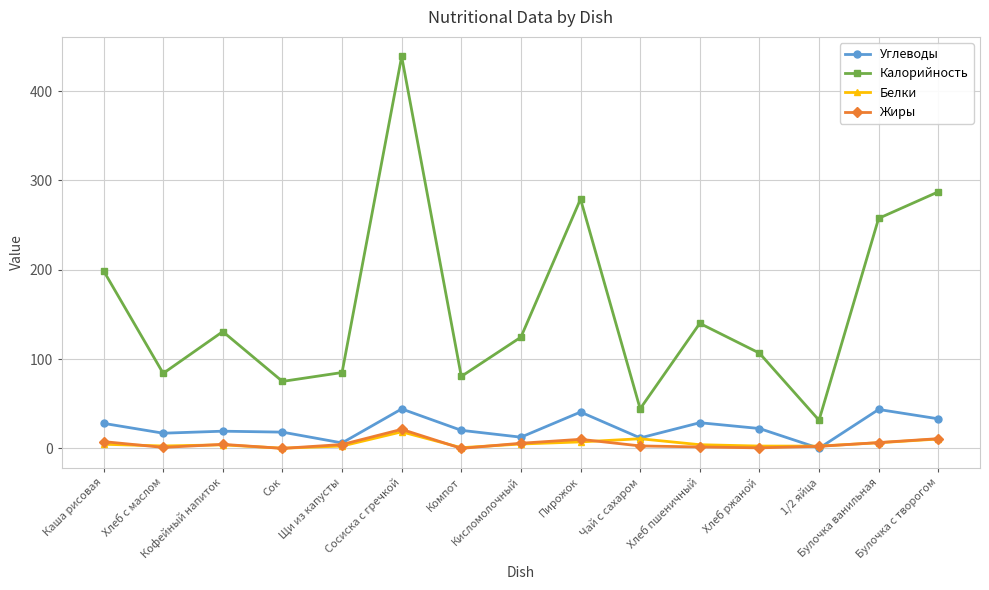

What is the greatest value displayed?

438.9